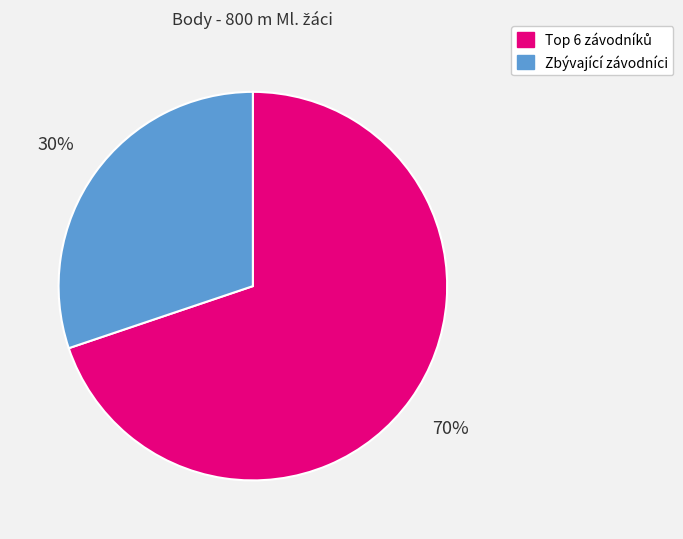

Is there any slice that represents more than half of the pie?

Yes